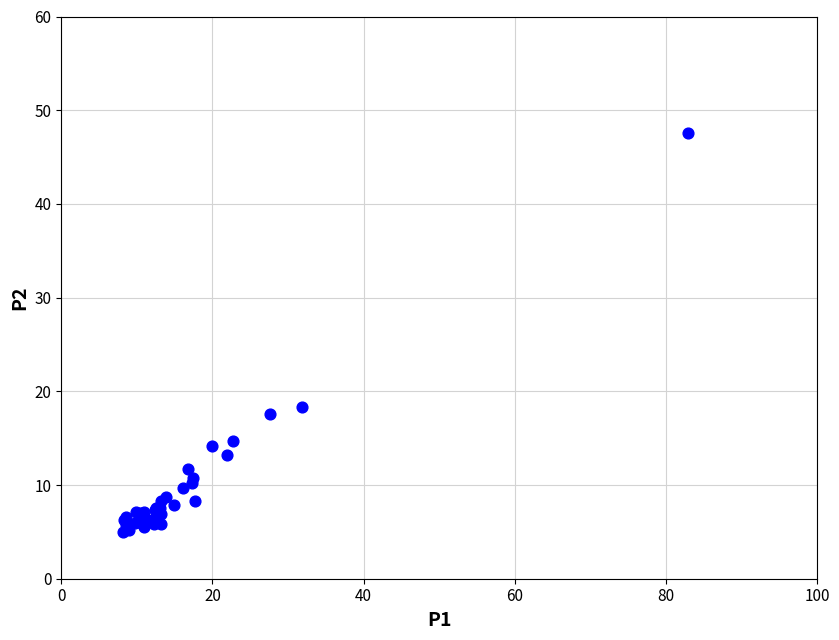

What Y value in the scatter plot is closest to 26?

18.3